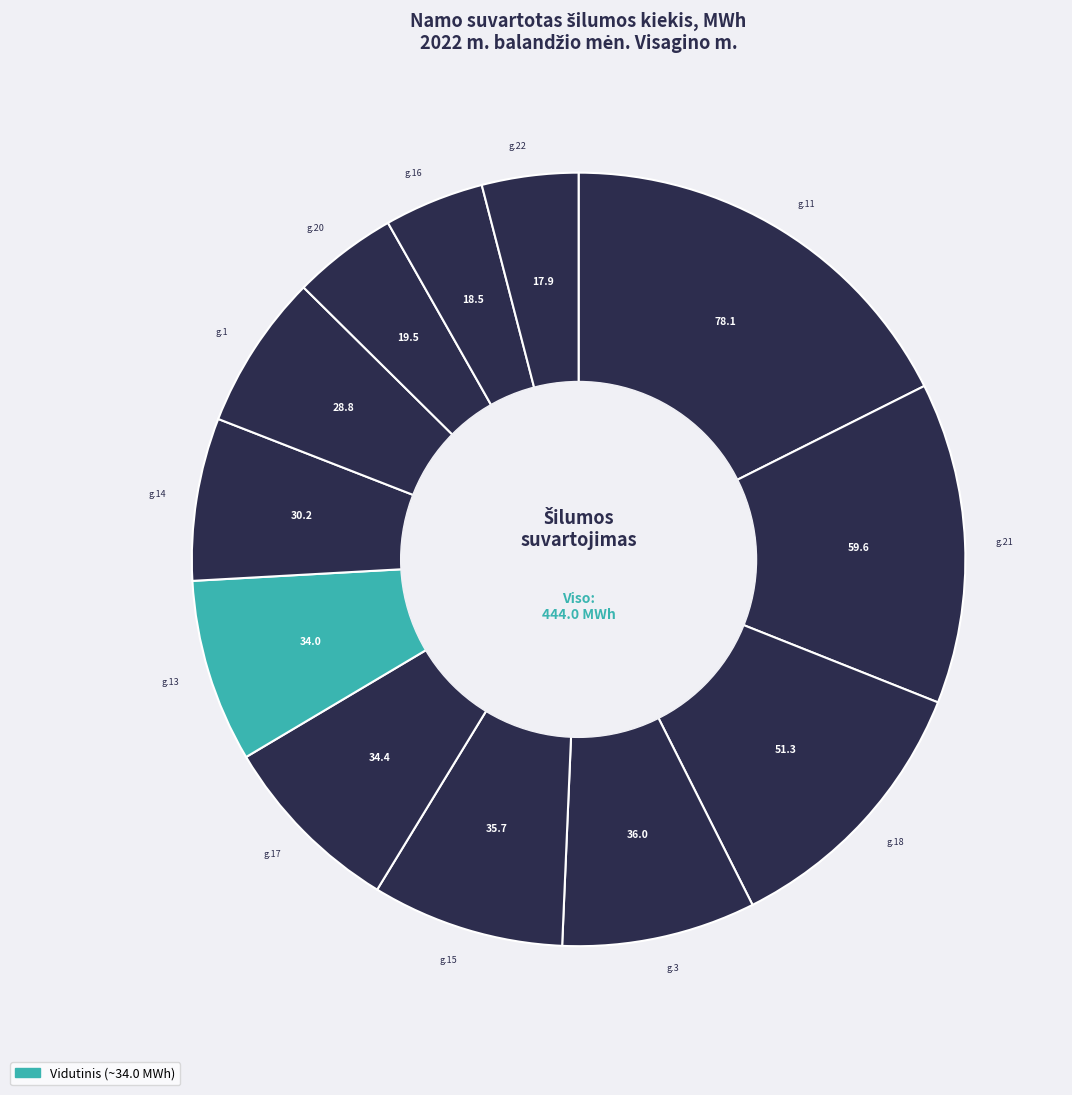

To the nearest percent, what is the average slice percentage?

8%